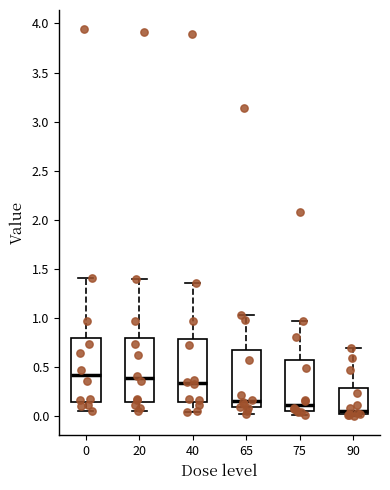

Where does the median line of the box at x = 0 sit on the y-axis? The values are not printed on the chart, so give them approximately, as read against the axis.

0.40